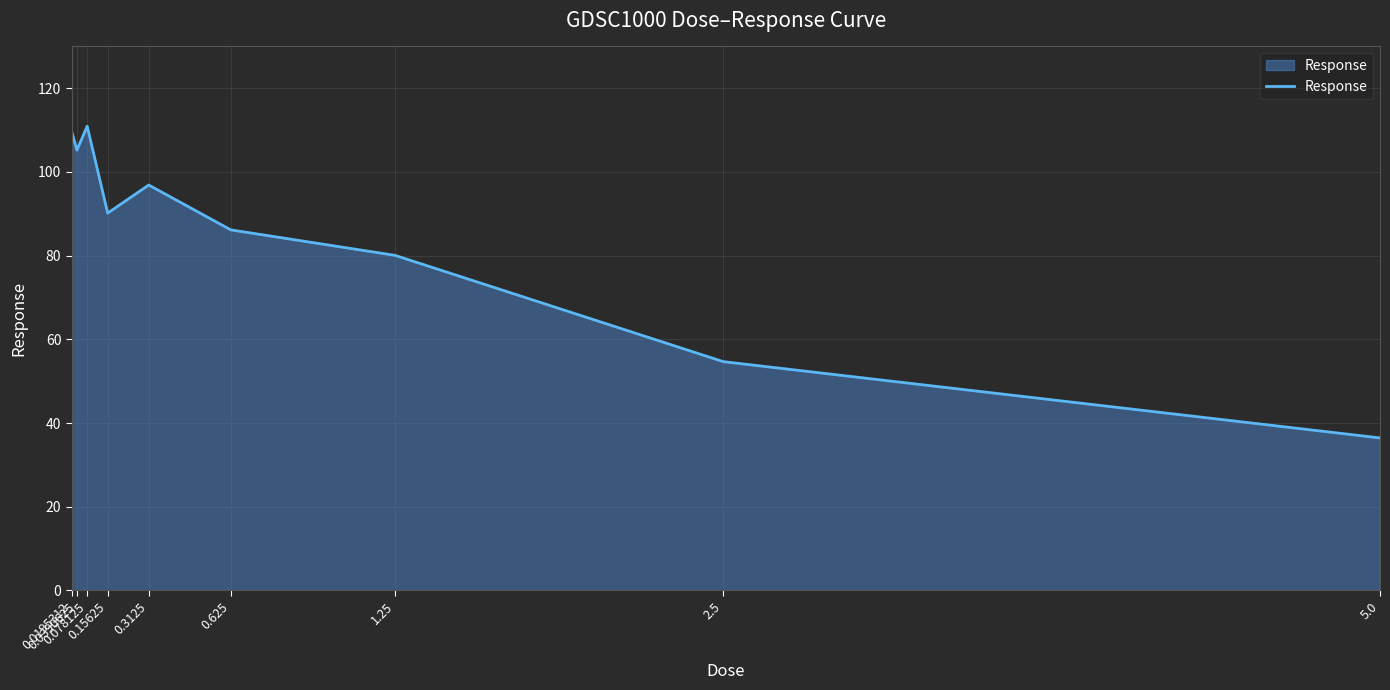

Reading left to right, what are all the values shown in this chart?

0.0195312=109.6	0.0390625=105.2	0.078125=111.0	0.15625=90.2	0.3125=96.9	0.625=86.2	1.25=80.1	2.5=54.7	5.0=36.4